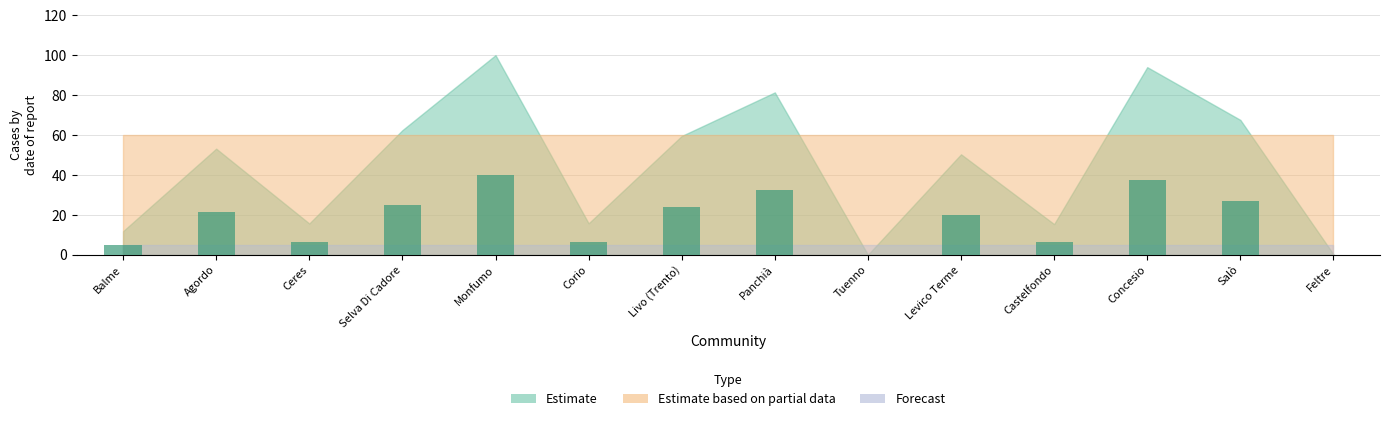

What is the sum of all values?

250.8